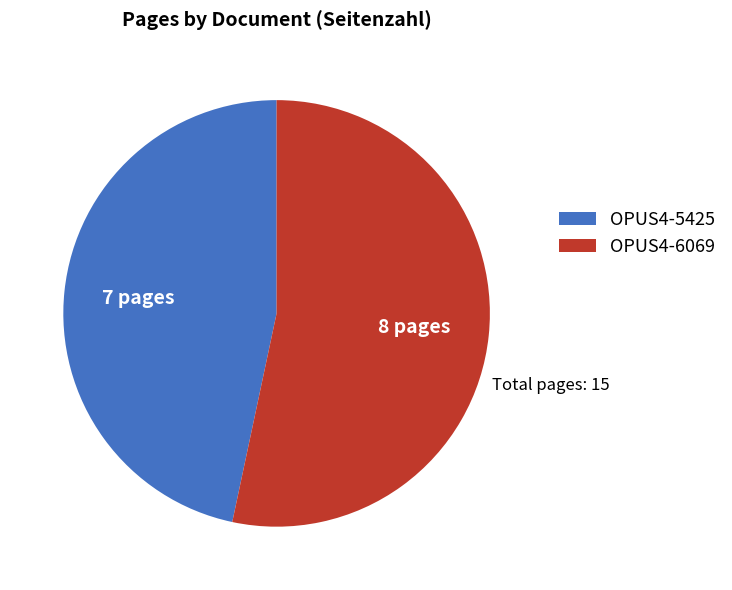

Does OPUS4-6069 represent more than half of the total?

Yes